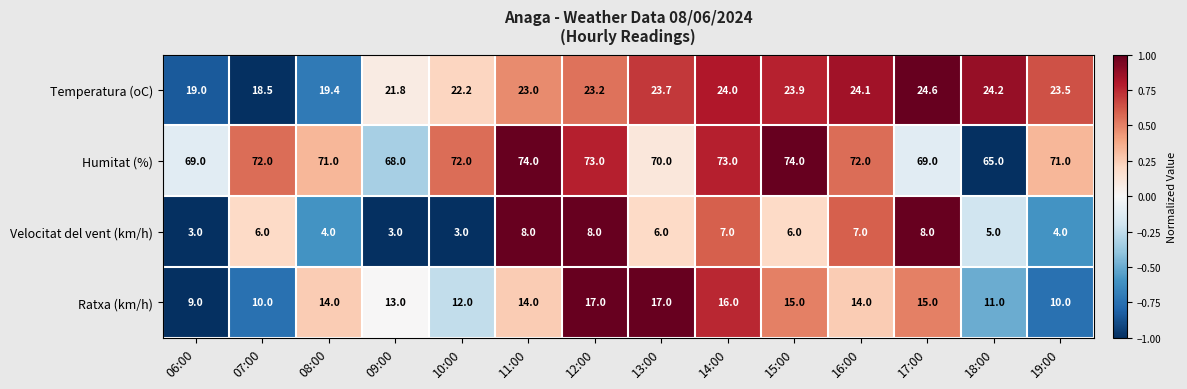

How many data points in Humitat (%) are less than 72?

7